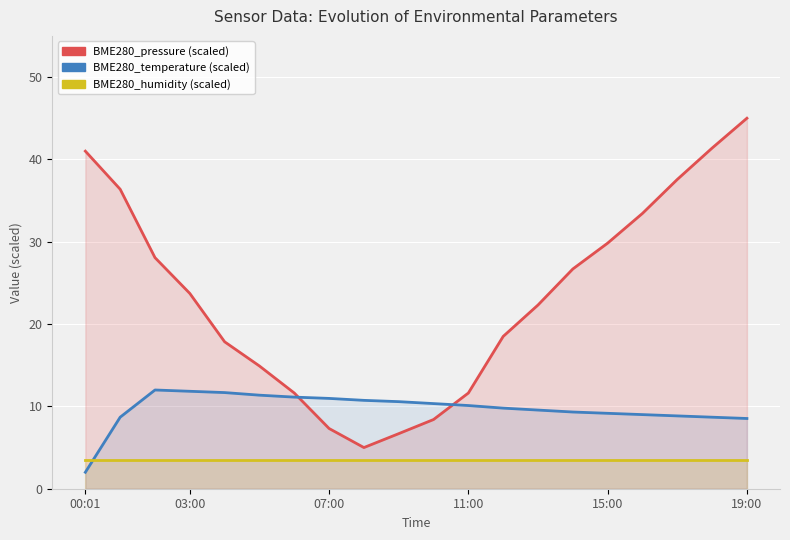

Is the value of BME280_temperature at 00:01 greater than the value of BME280_humidity at 19:00?

No